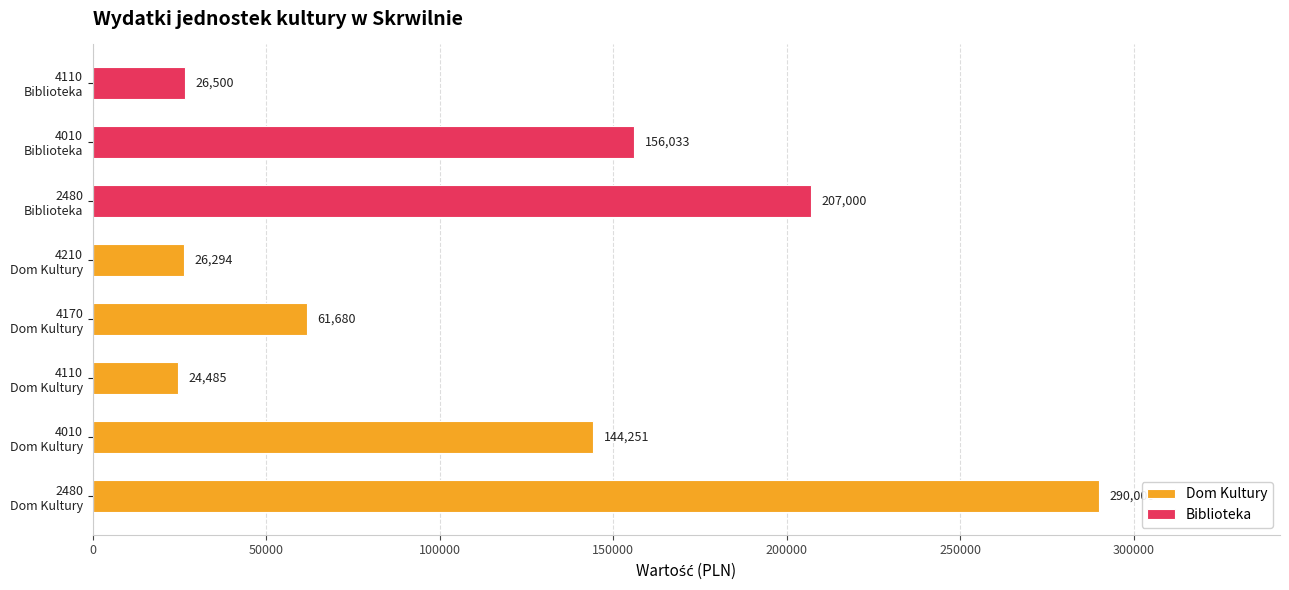

How many positive values does the Dom Kultury series have?

5